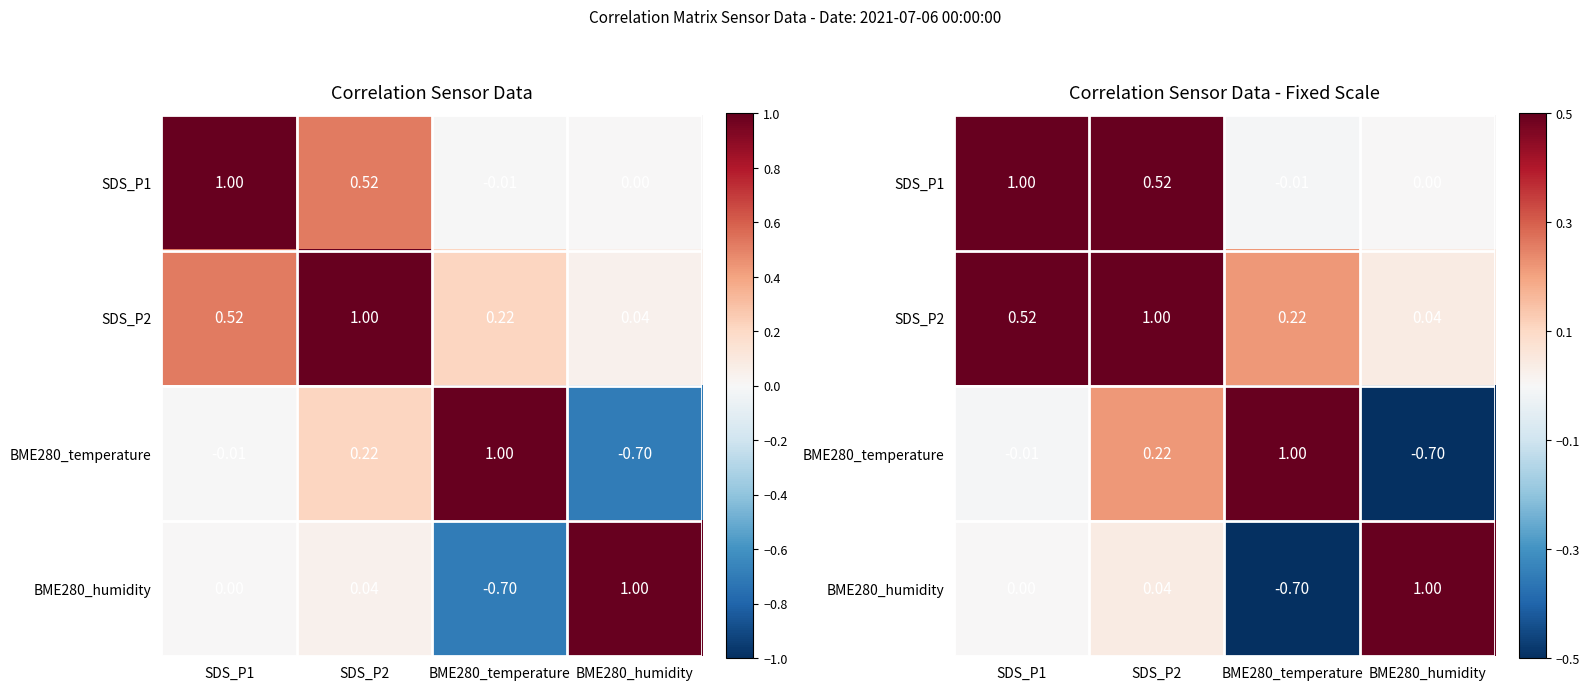

True or false: SDS_P1 has a value of -0.0 at BME280_temperature.

False